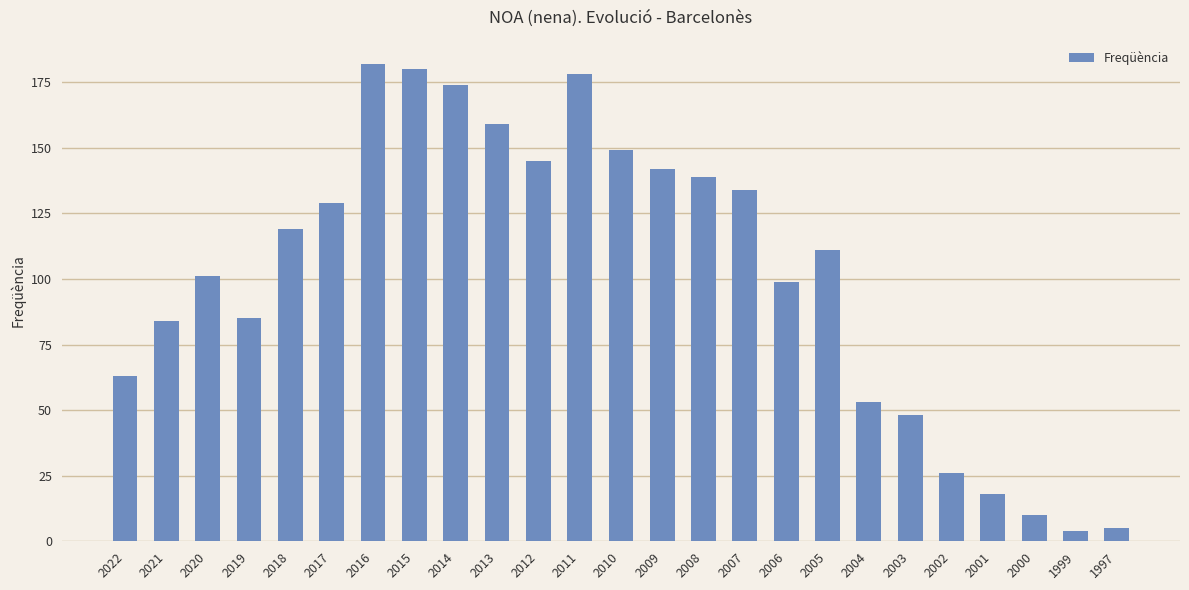

The value at 2006 is 99. True or false?

True